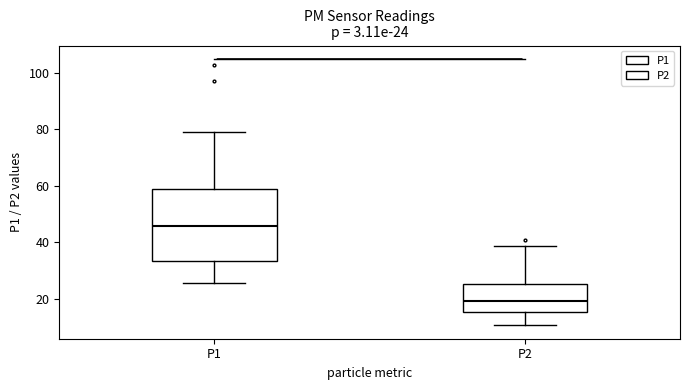

Which box is the tallest, from its lower edge to its upper edge?

P1